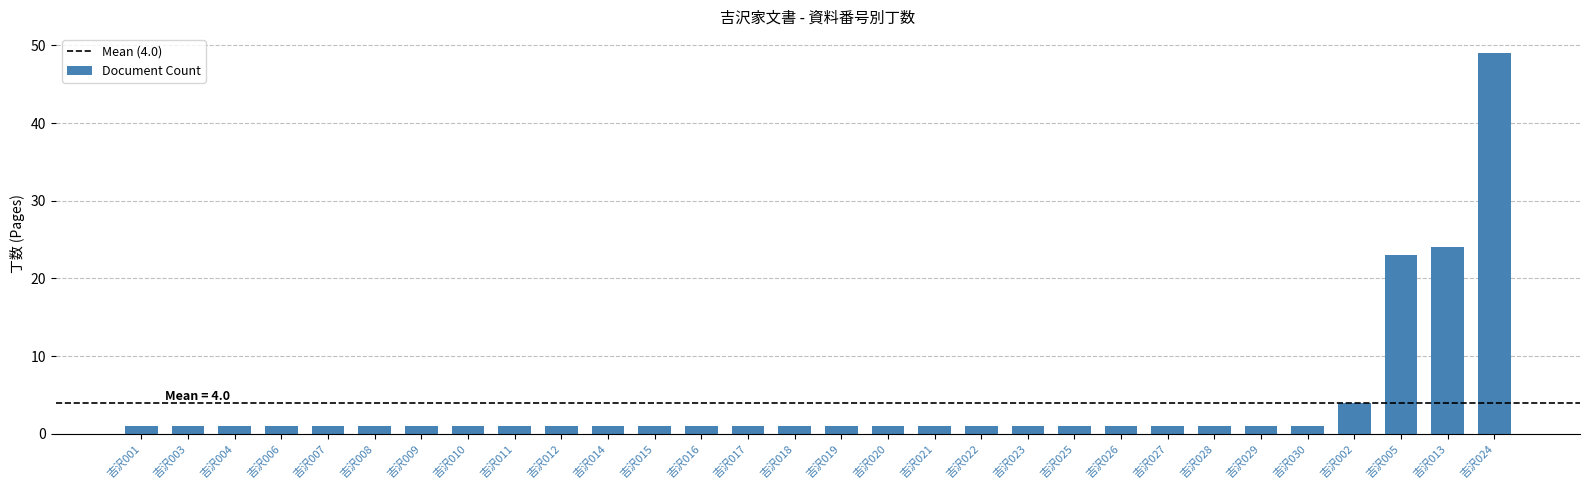

The value at 吉沢022 is 1. True or false?

True